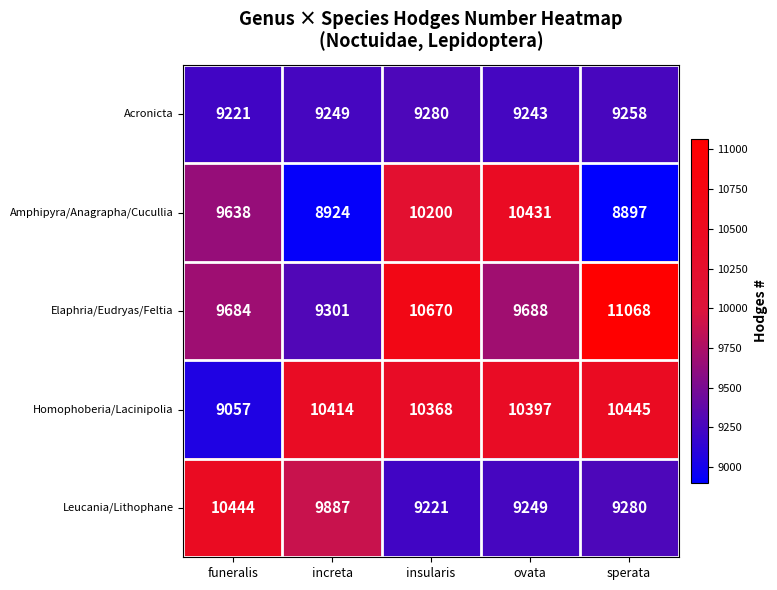

What is the greatest value displayed?

11068